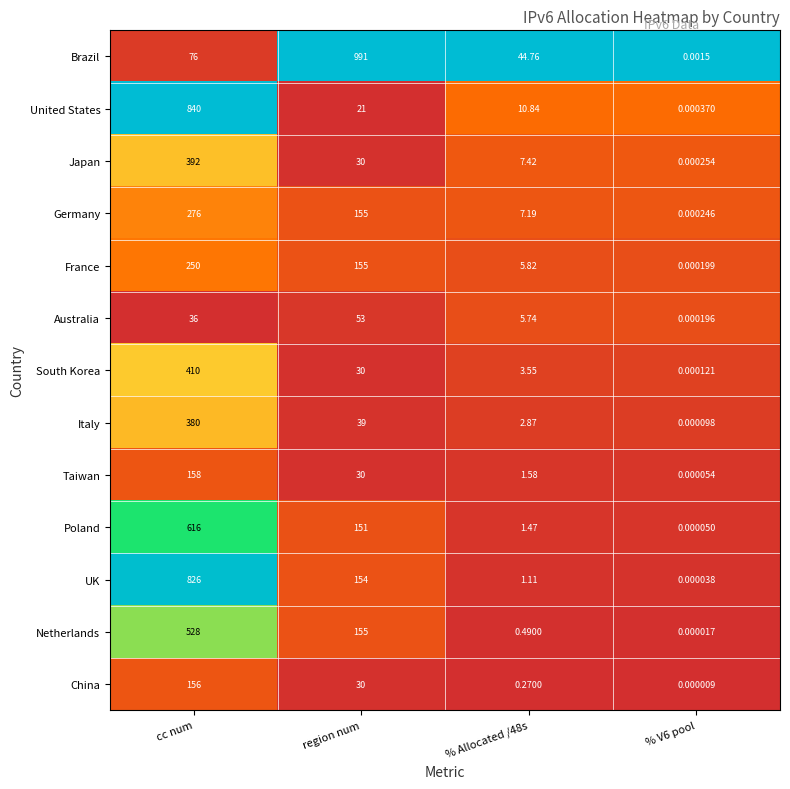

Between % Allocated /48s and % V6 pool, which series saw the biggest shift?

Brazil